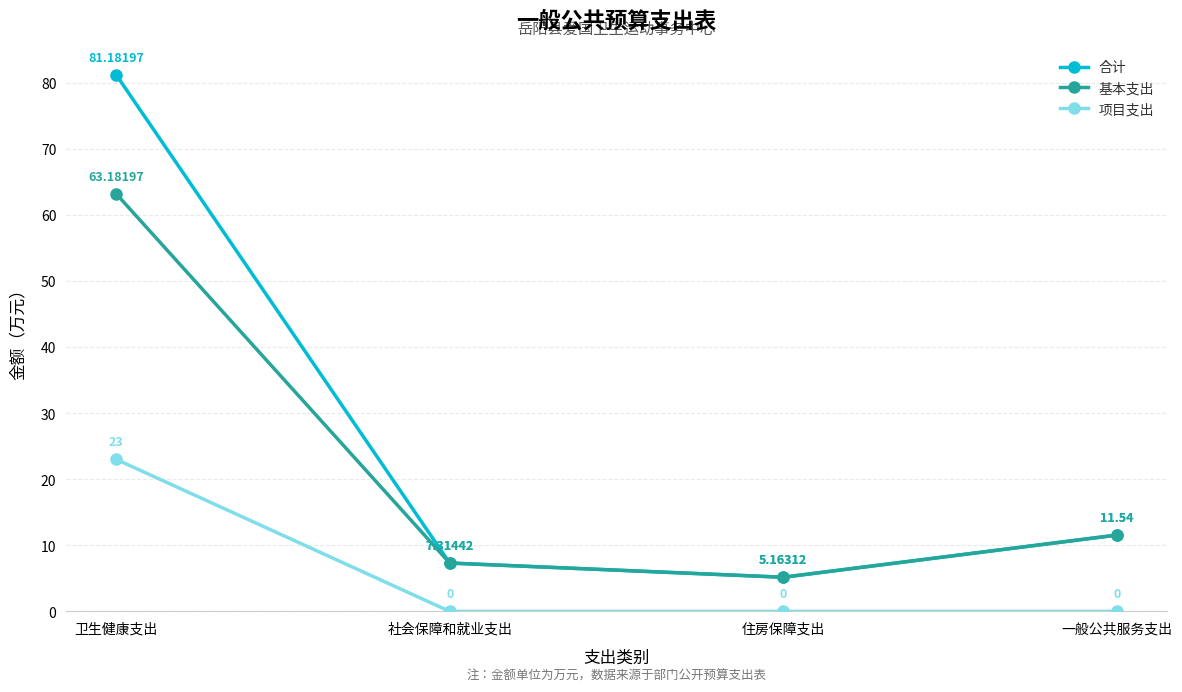

In 基本支出, how many points are lower than both neighbors (excluding endpoints)?

1